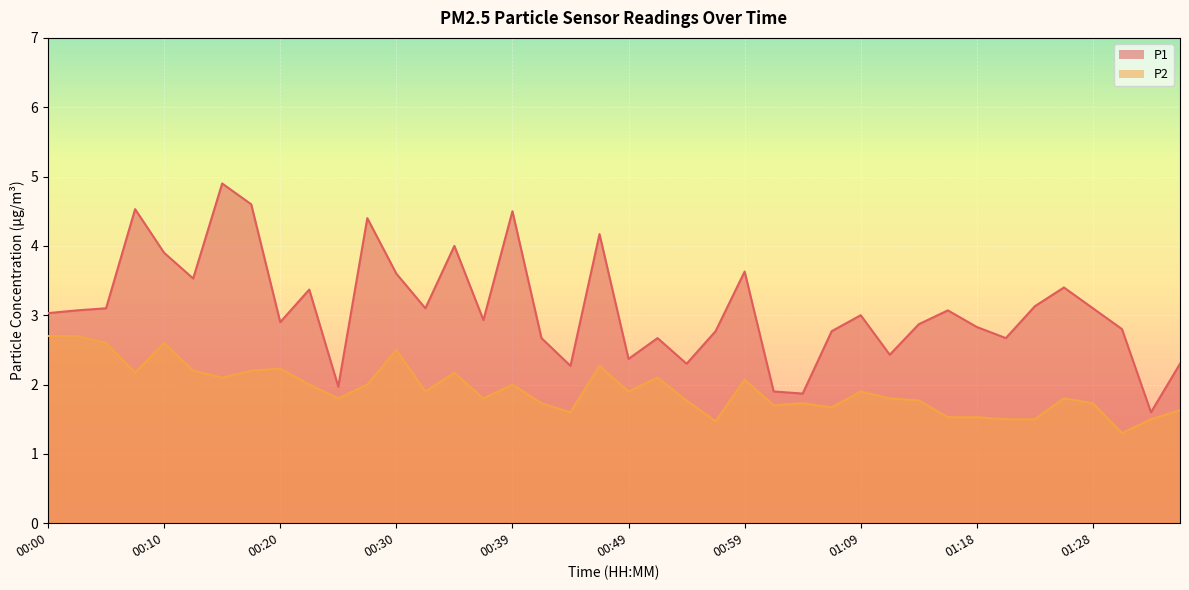

At which category is the sum across all series the highest?

00:15